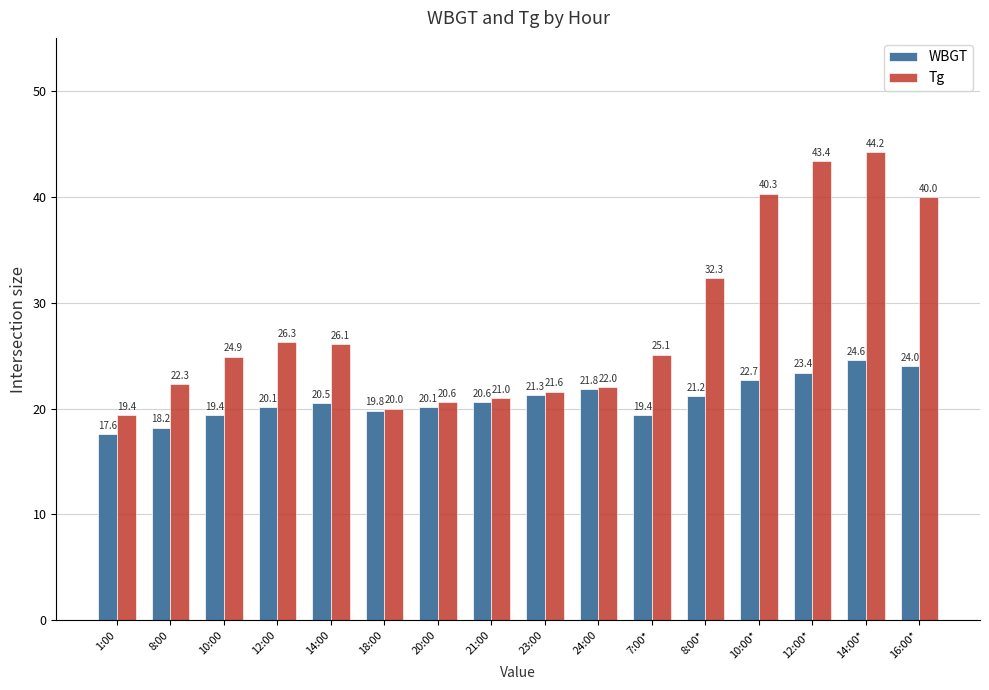

Rank the series by their average value, from highest to lowest.

Tg, WBGT